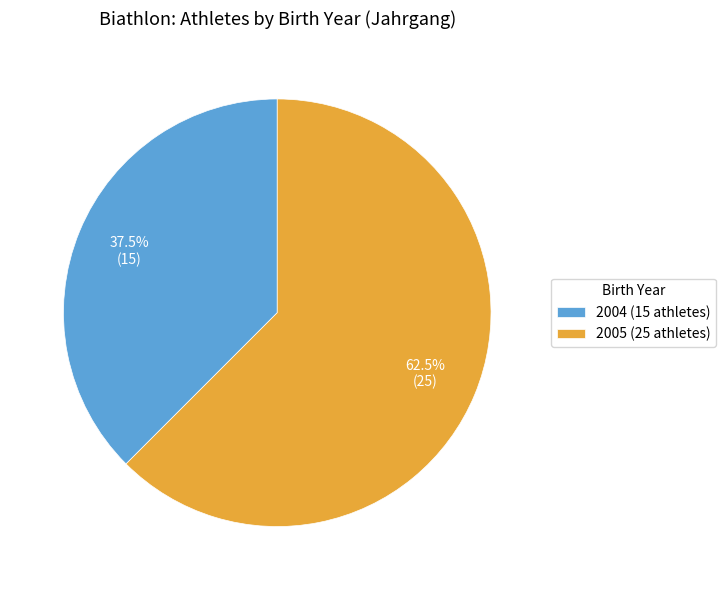

Does any single category account for the majority?

Yes